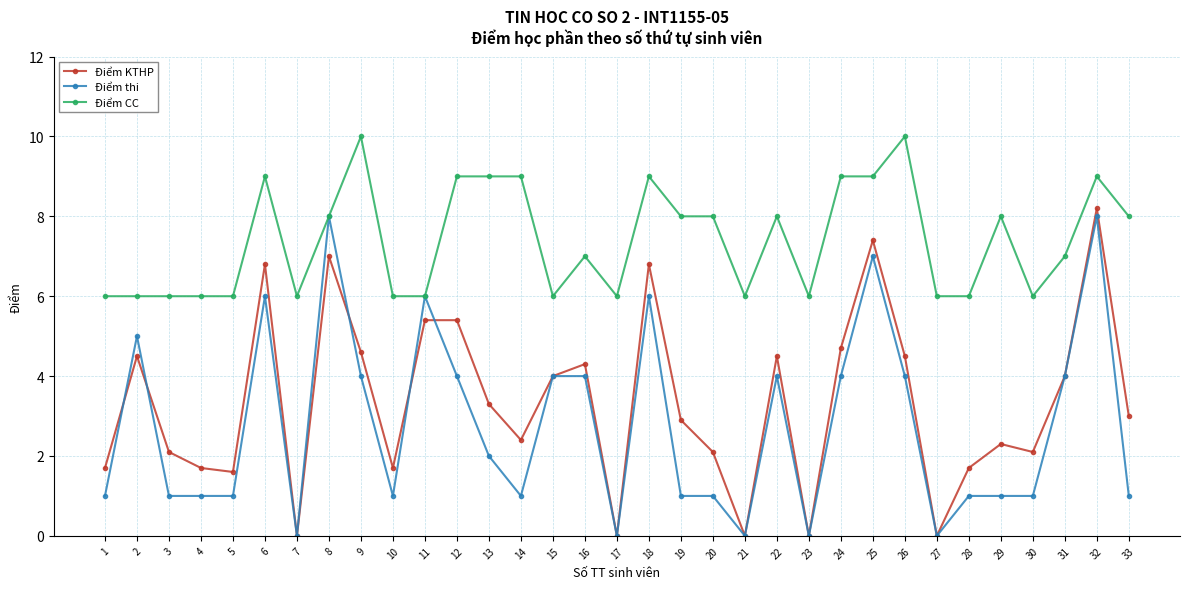

What is the difference between the Điểm KTHP values at 17 and 19?

2.9